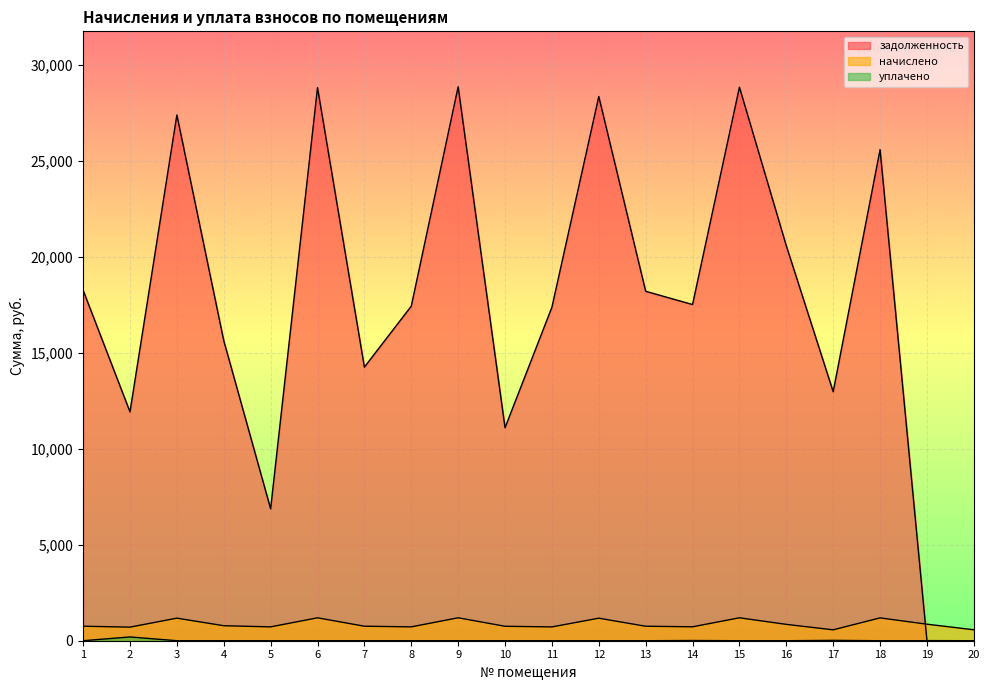

What is the greatest value displayed?

28864.9